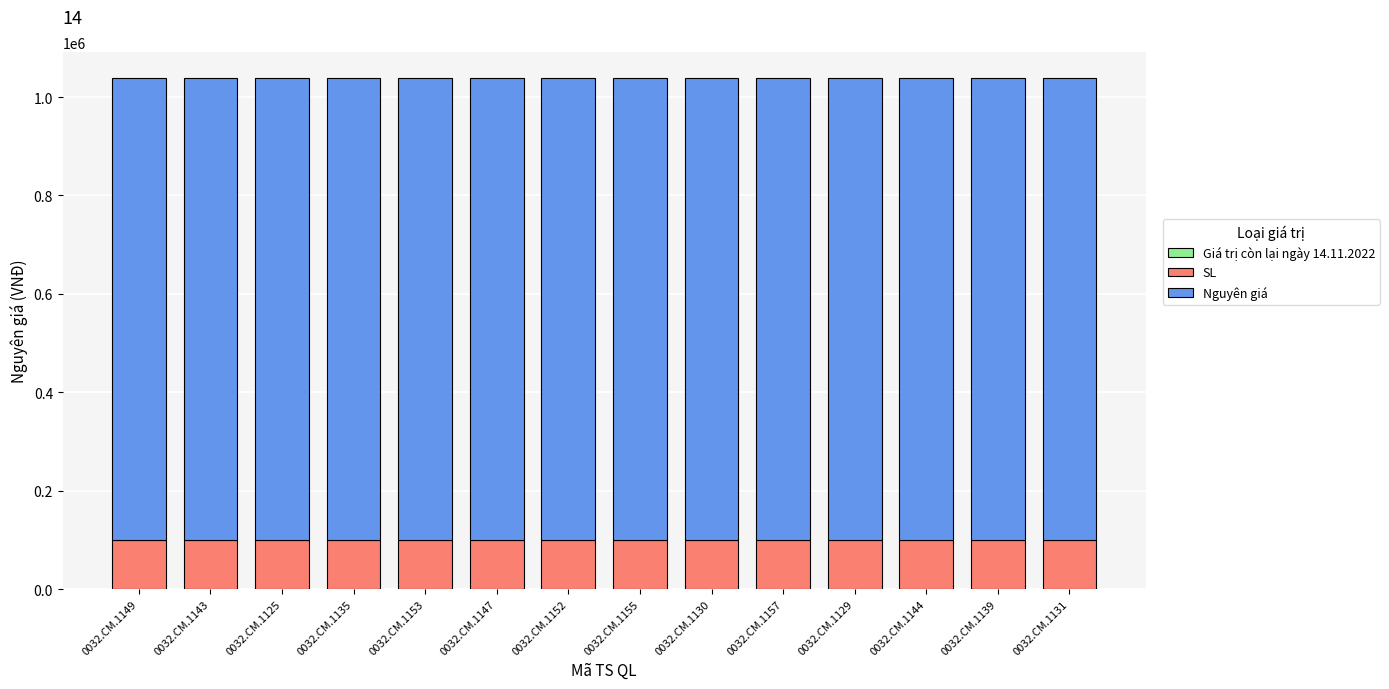

The value of SL at 0032.CM.1125 is 61680. True or false?

False